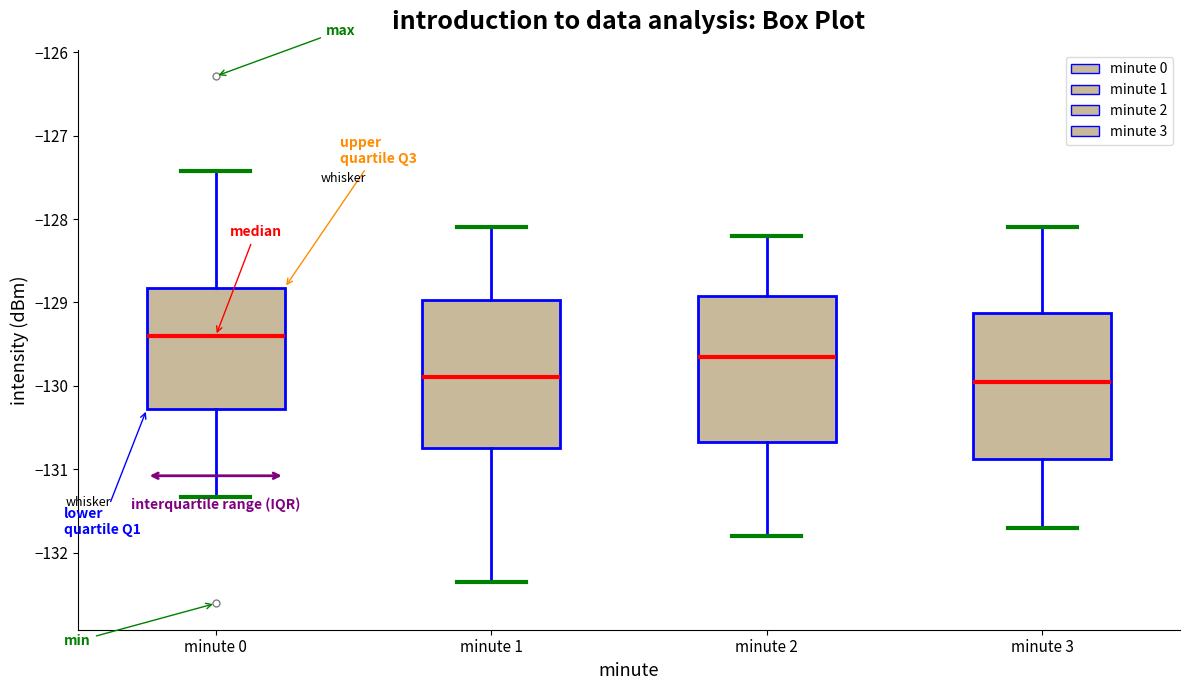

Where does the upper whisker of the box for minute 3 end on the y-axis? The values are not printed on the chart, so give them approximately, as read against the axis.

-128.1